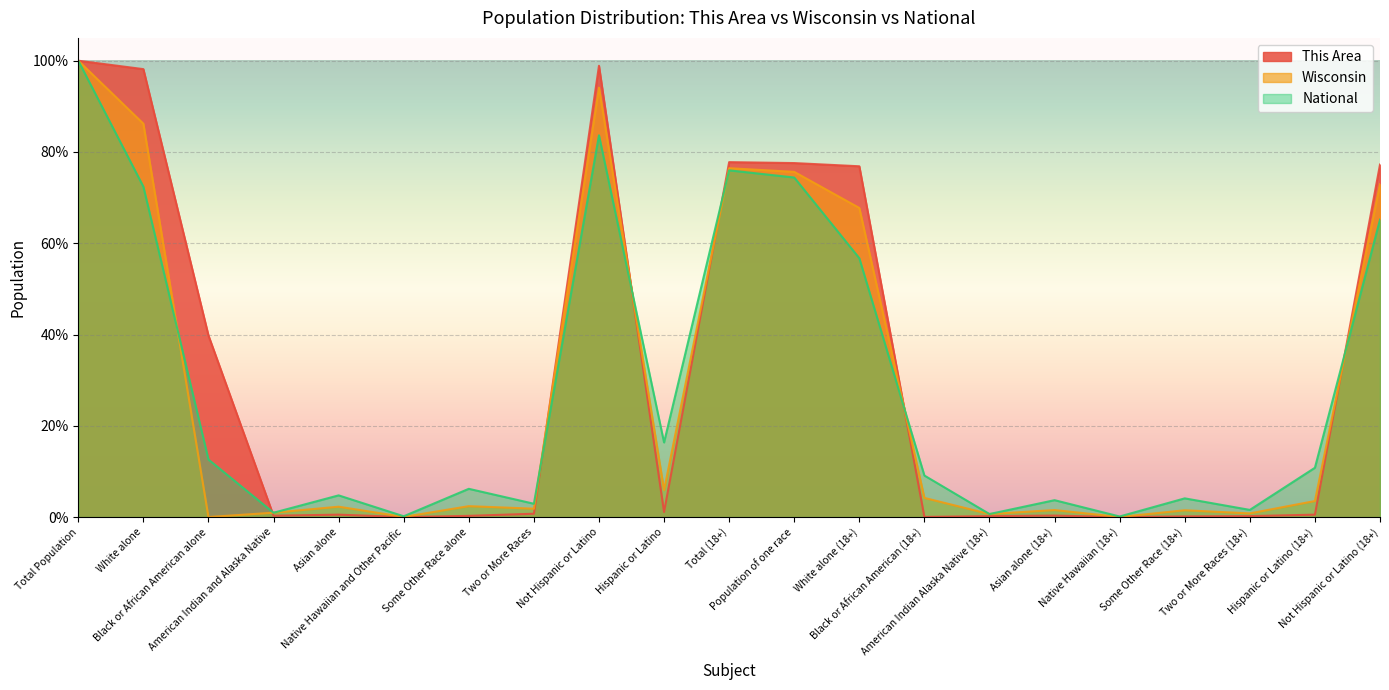

Reading right to left, extract all data points from this chart.

This Area: 77.2	0.5	0.2	0.1	0.0	0.3	0.2	0.0	76.9	77.6	77.8	1.1	98.9	0.7	0.3	0.0	0.5	0.3	39.8	98.2	100.0
Wisconsin: 72.9	3.5	0.8	1.5	0.0	1.5	0.7	4.2	67.7	75.6	76.4	5.9	94.1	1.8	2.4	0.0	2.3	1.0	0.0	86.2	100.0
National: 65.2	10.8	1.6	4.1	0.1	3.7	0.7	9.1	56.7	74.4	76.0	16.3	83.7	2.9	6.2	0.2	4.8	0.9	12.6	72.4	100.0